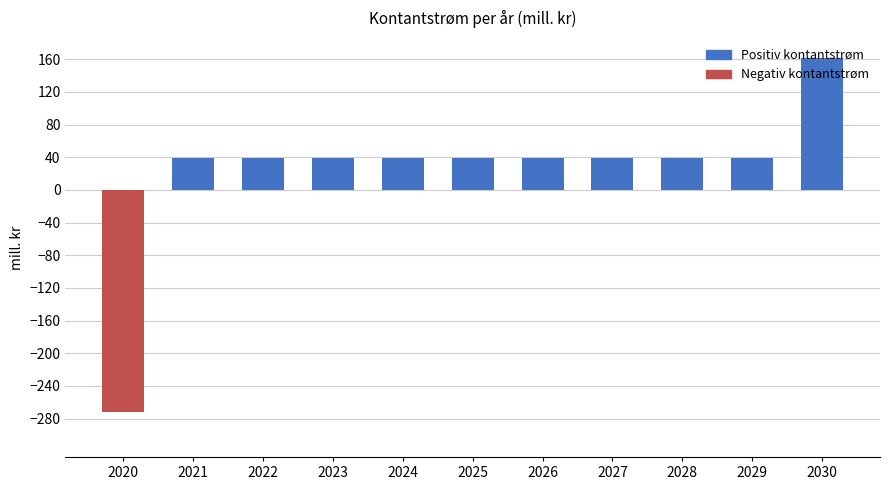

What is the value of the 8th bar from the left?

39.5